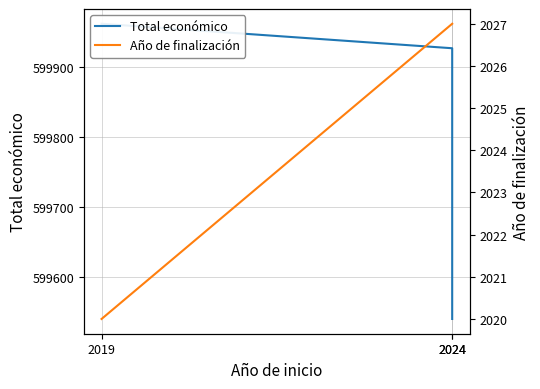

Where does the Total económico series first go above 599927?

2019